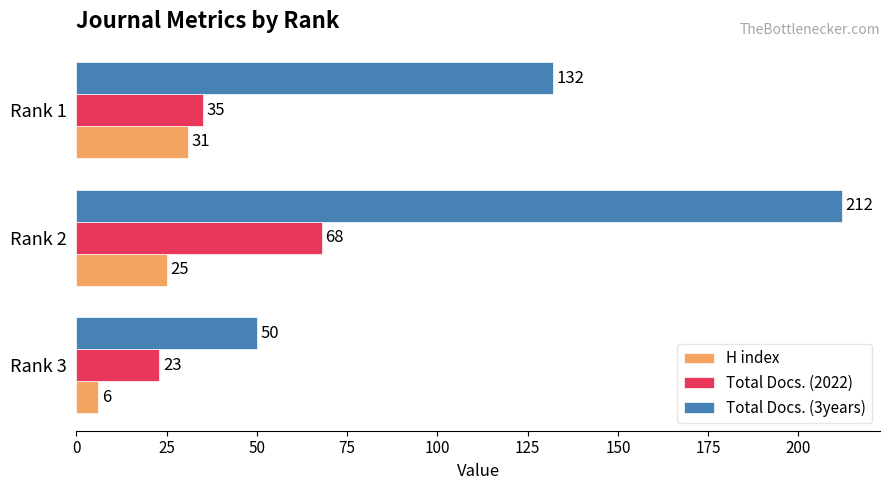

Count the Total Docs. (2022) values in the range 23 to 68.

3